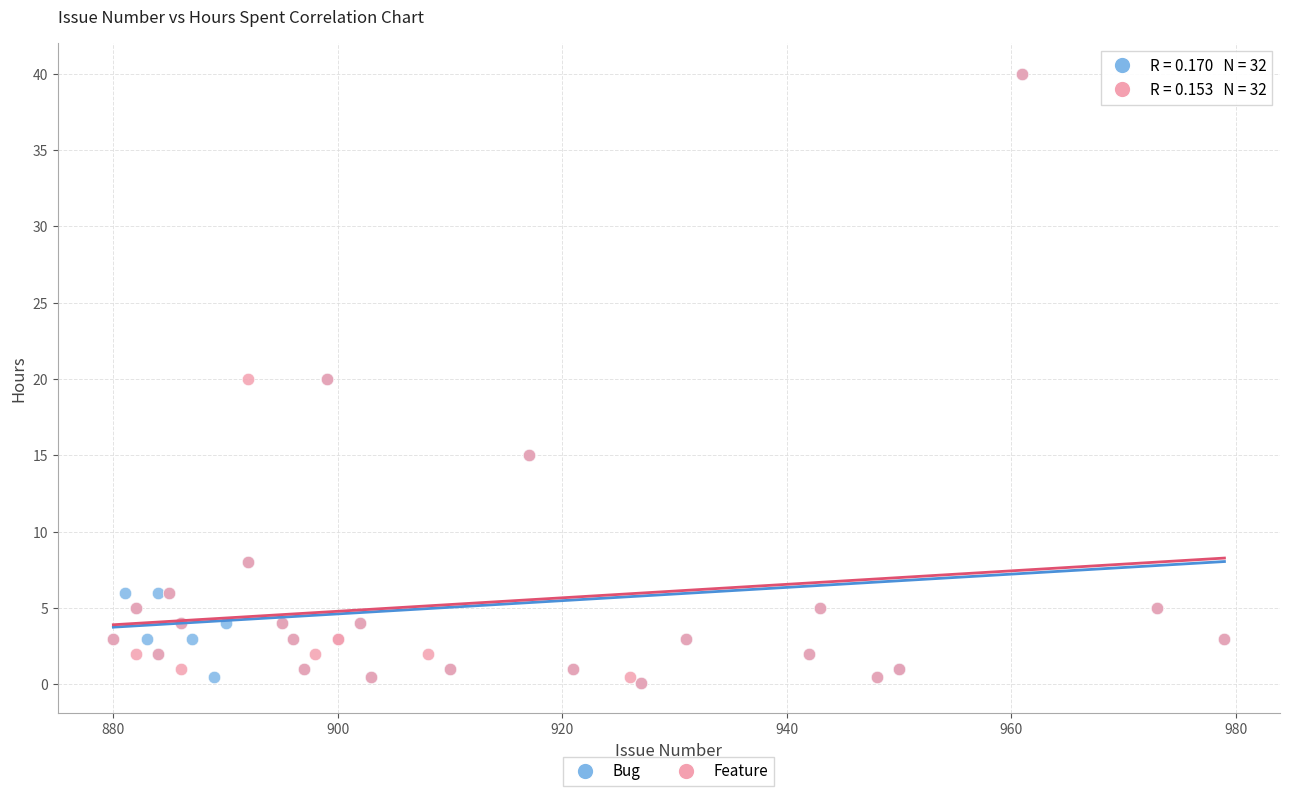

What are all the series names shown in the legend?

Bug, Feature